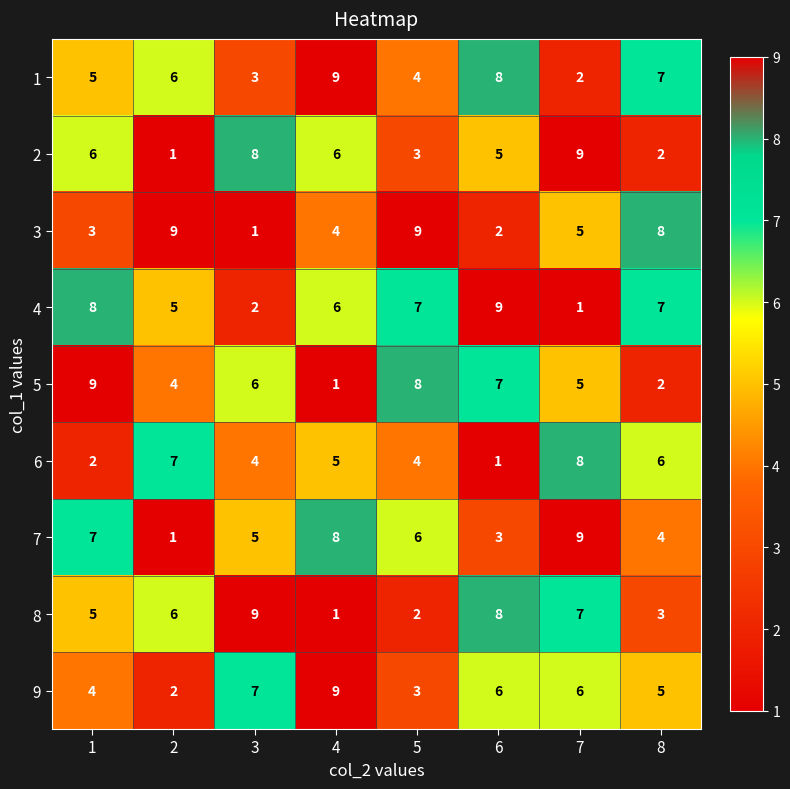

What is the average value of the 2 series?

5